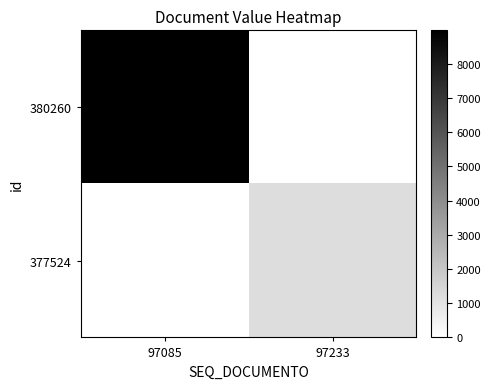

How many series are shown in this chart?

2